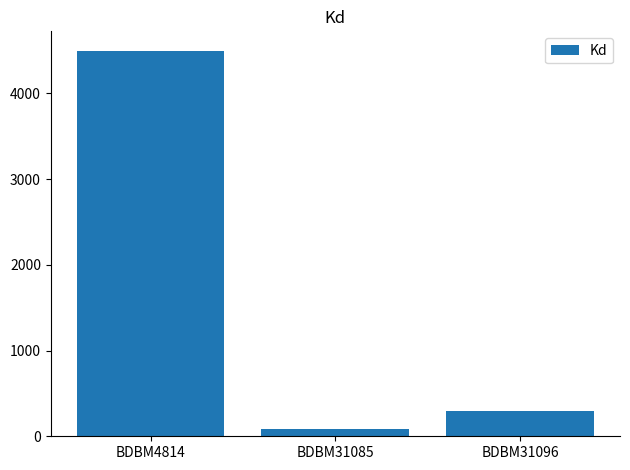

What is the value of the 3rd bar from the left?

300